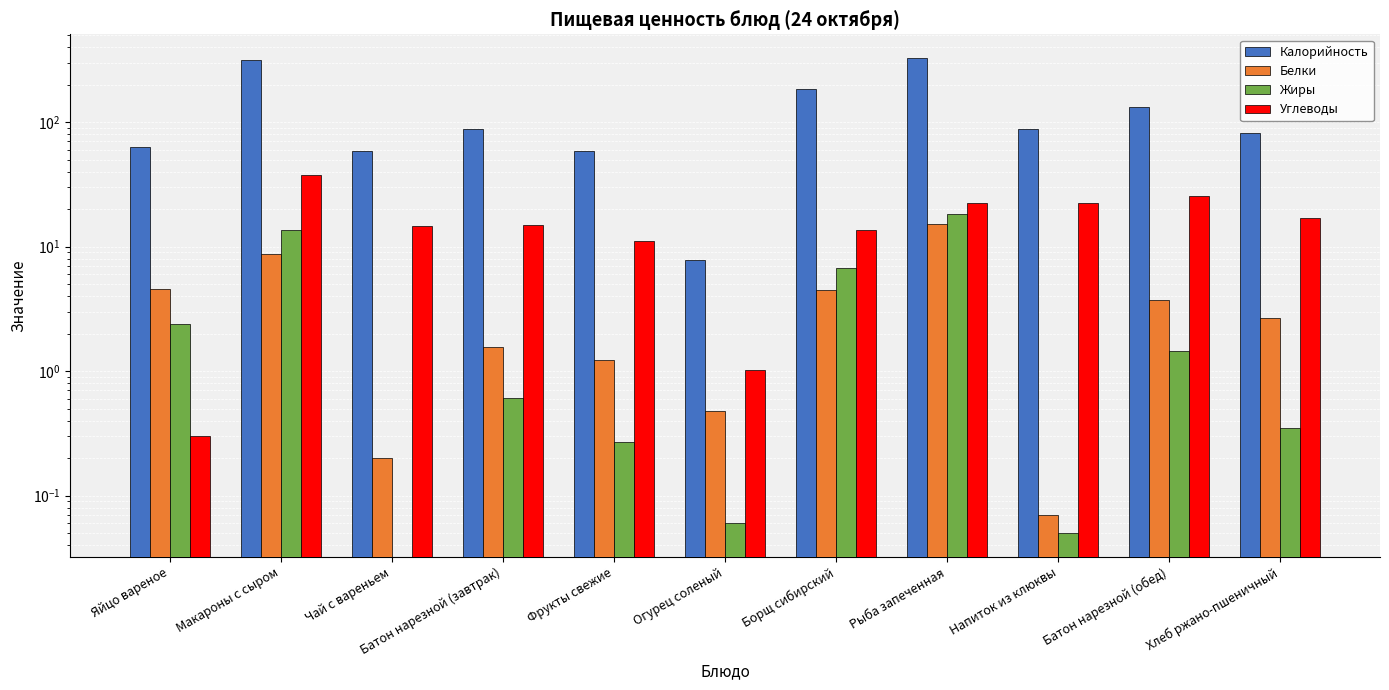

What position from the right is Макароны с сыром?

10